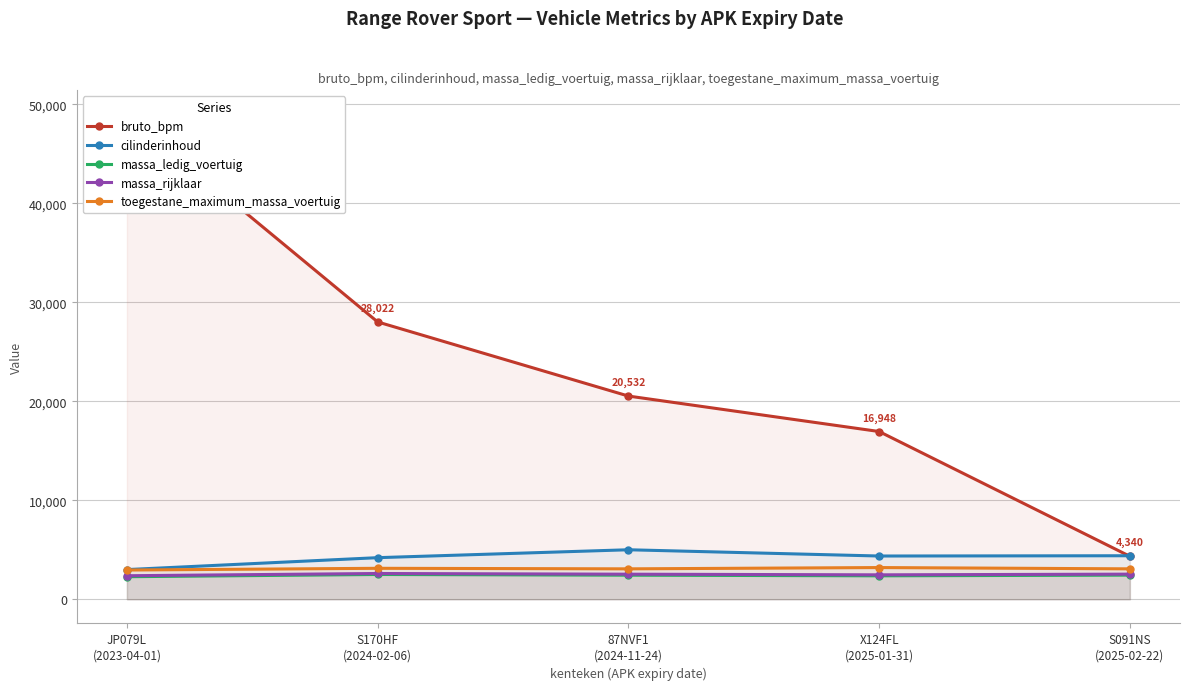

True or false: massa_rijklaar and cilinderinhoud cross at least once.

False